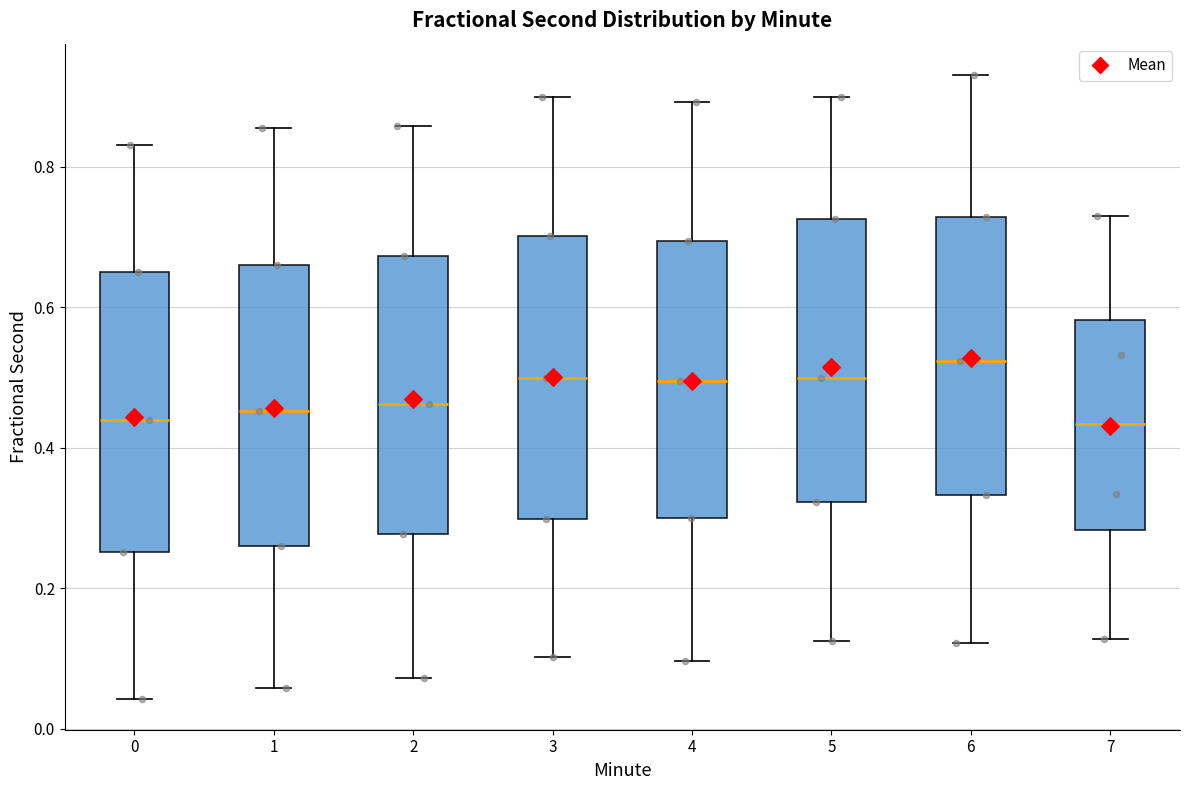

Reading left to right, transcribe this box plot: for each box, give where its median line is, the range the box spans, and where its two whiskers end, as read against the y-axis. The values are not printed on the chart, so give them approximately, as read against the axis.

0: median 0.44, box 0.26 to 0.64, whiskers 0.04 to 0.84
1: median 0.46, box 0.26 to 0.66, whiskers 0.06 to 0.86
2: median 0.46, box 0.28 to 0.68, whiskers 0.08 to 0.86
3: median 0.50, box 0.30 to 0.70, whiskers 0.10 to 0.90
4: median 0.50, box 0.30 to 0.70, whiskers 0.10 to 0.90
5: median 0.50, box 0.32 to 0.72, whiskers 0.12 to 0.90
6: median 0.52, box 0.34 to 0.72, whiskers 0.12 to 0.94
7: median 0.44, box 0.28 to 0.58, whiskers 0.12 to 0.72